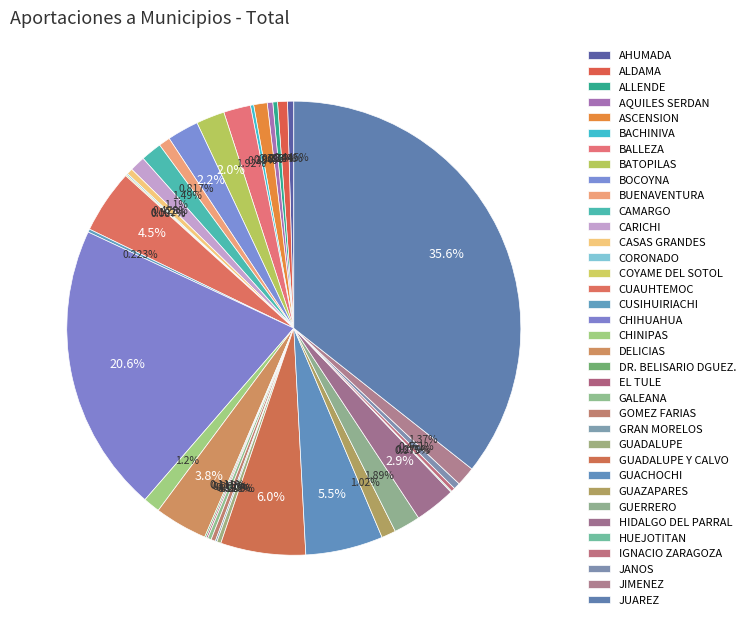

To the nearest percent, what is the difference between the CASAS GRANDES and GUAZAPARES slice percentages?

1%